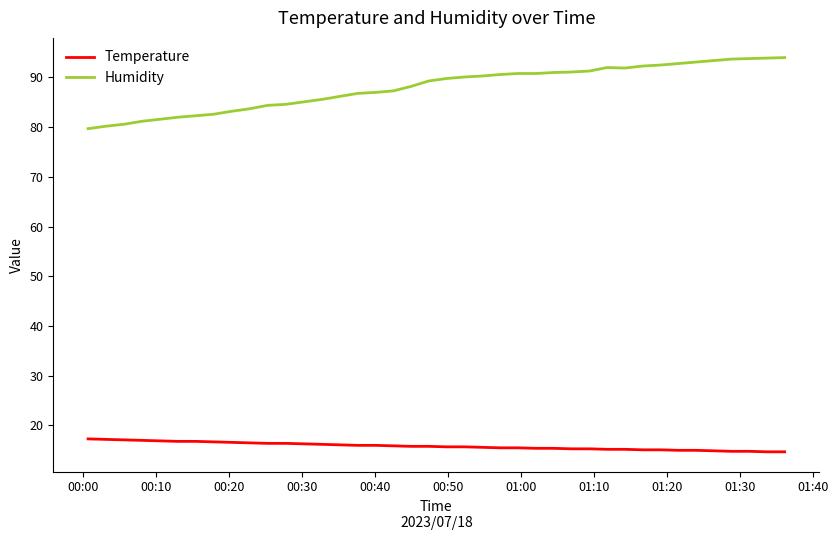

What is the highest value of the Temperature series?

17.3